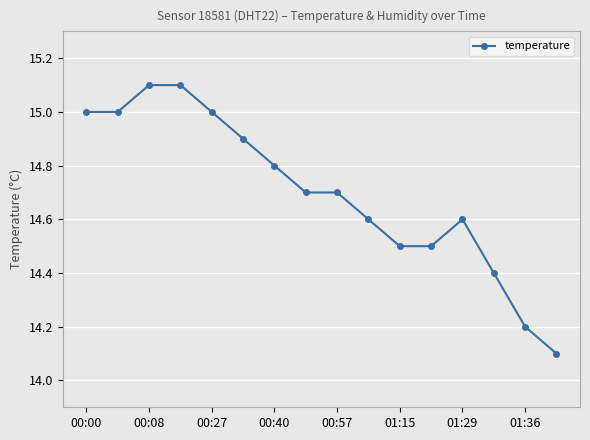

What is the maximum value shown in the chart?

15.1